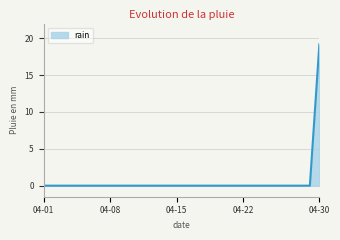

What is the greatest value displayed?

19.2